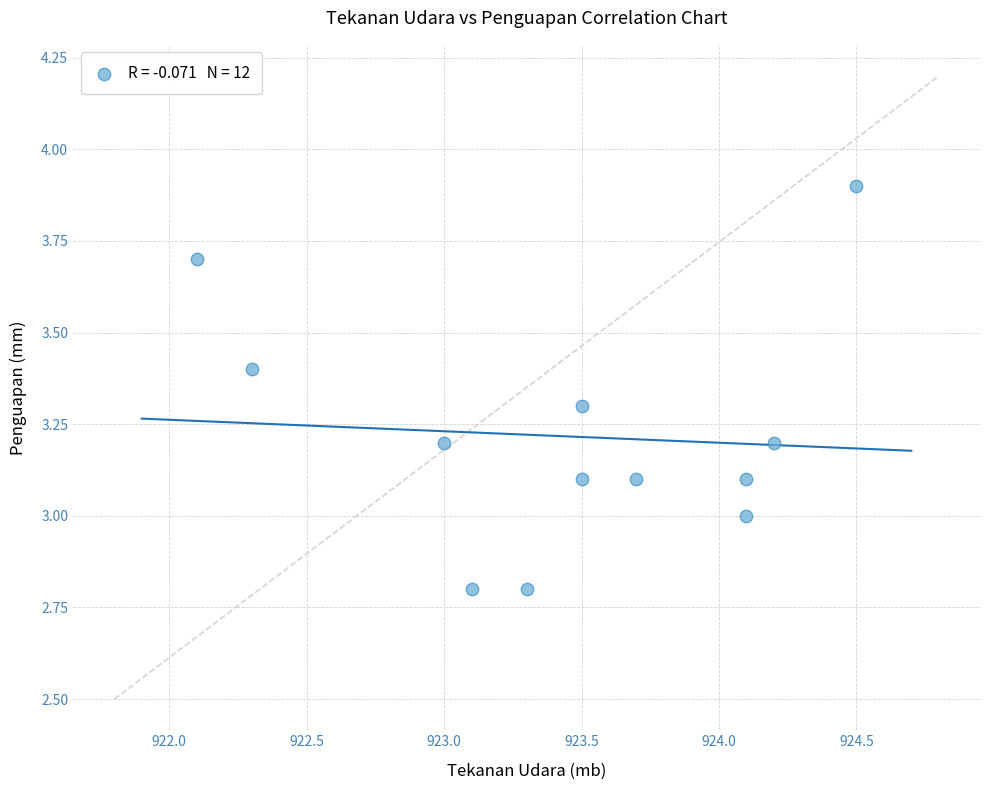

What is the average X value?

923.4